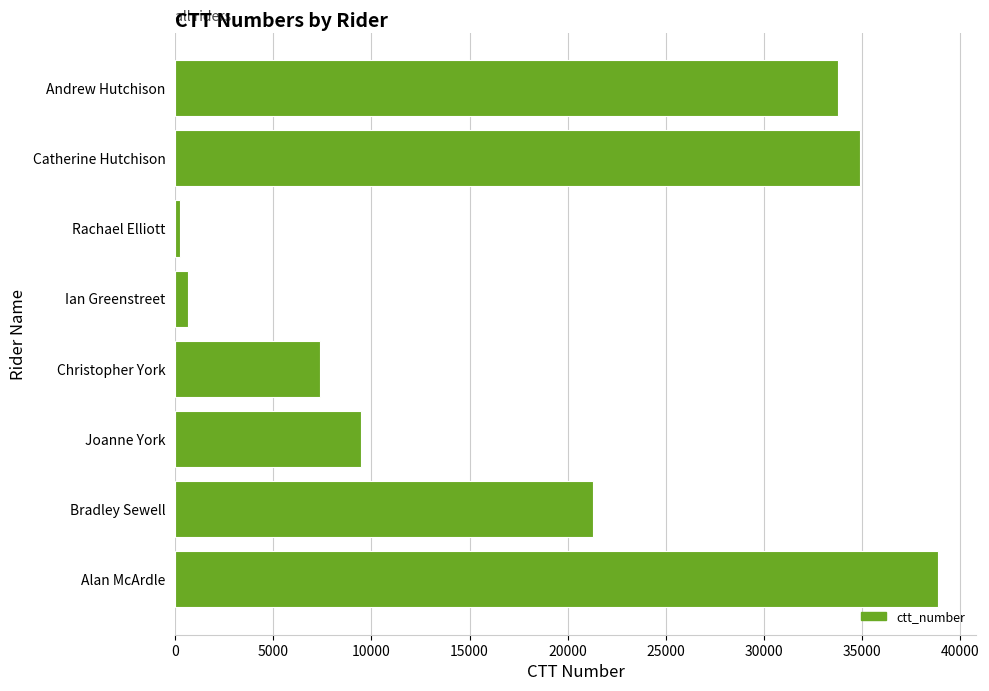

At which label is the value closest to 19557?

Bradley Sewell